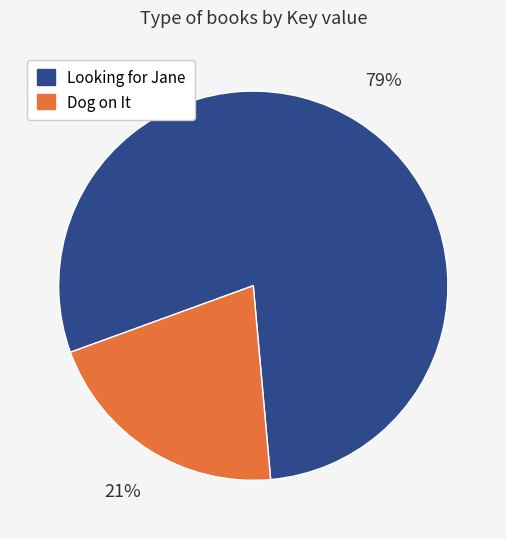

Is Looking for Jane the majority of the pie?

Yes